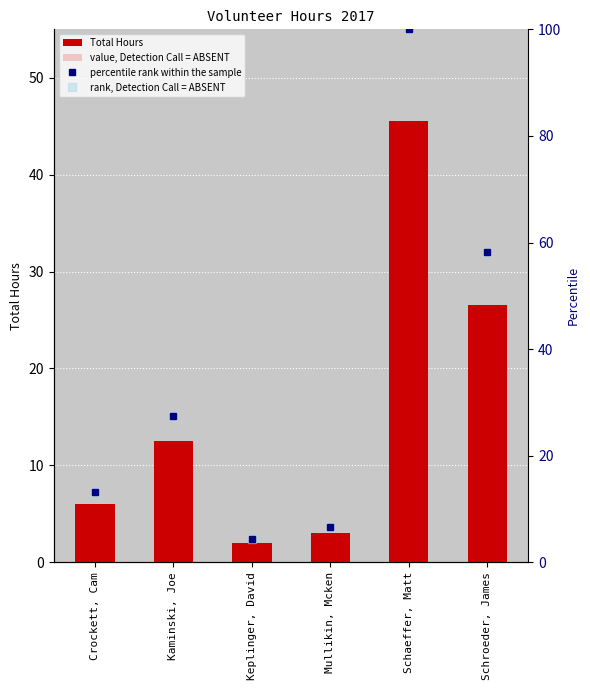

How many values in the Total Hours series exceed 12?

3